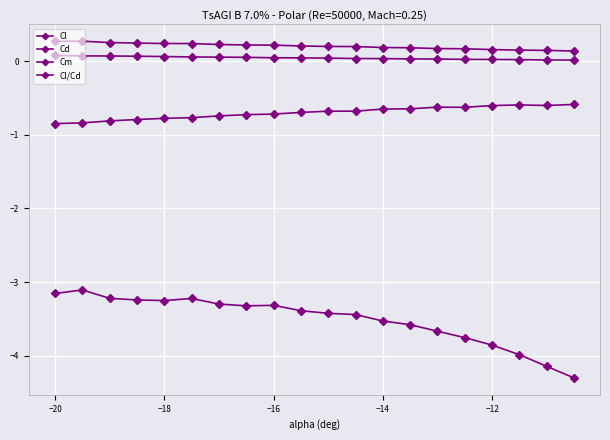

How many categories are shown in the chart?

20